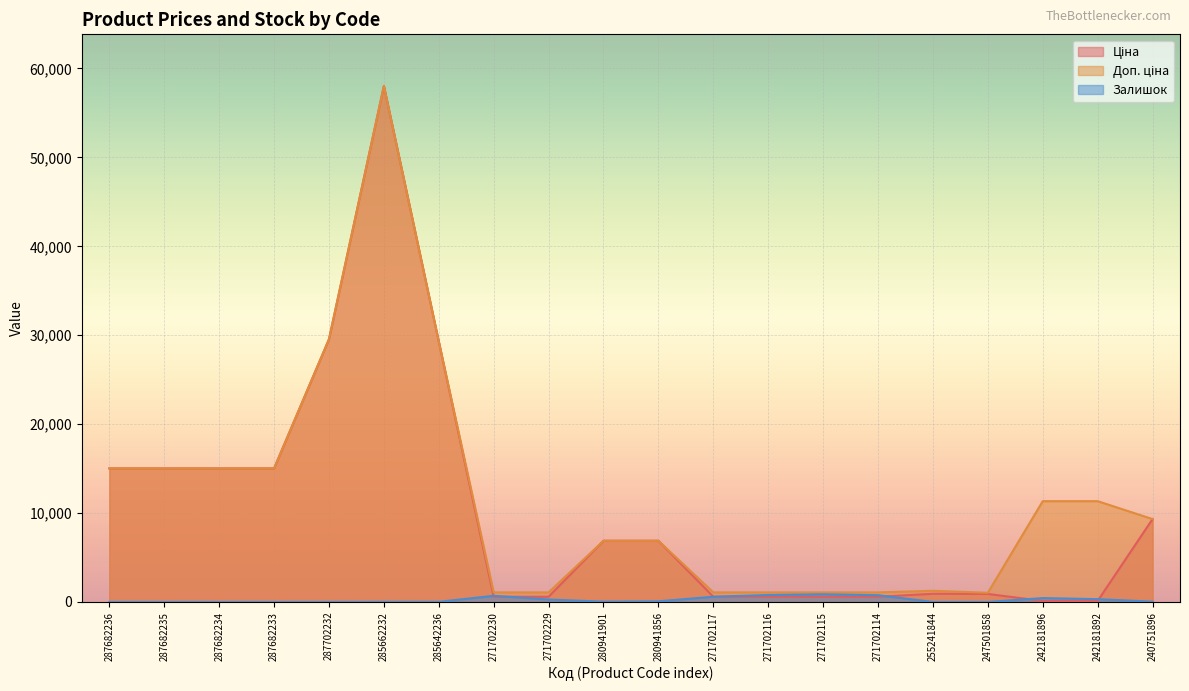

Is it true that Залишок equals -404.9 at 287682234?

False